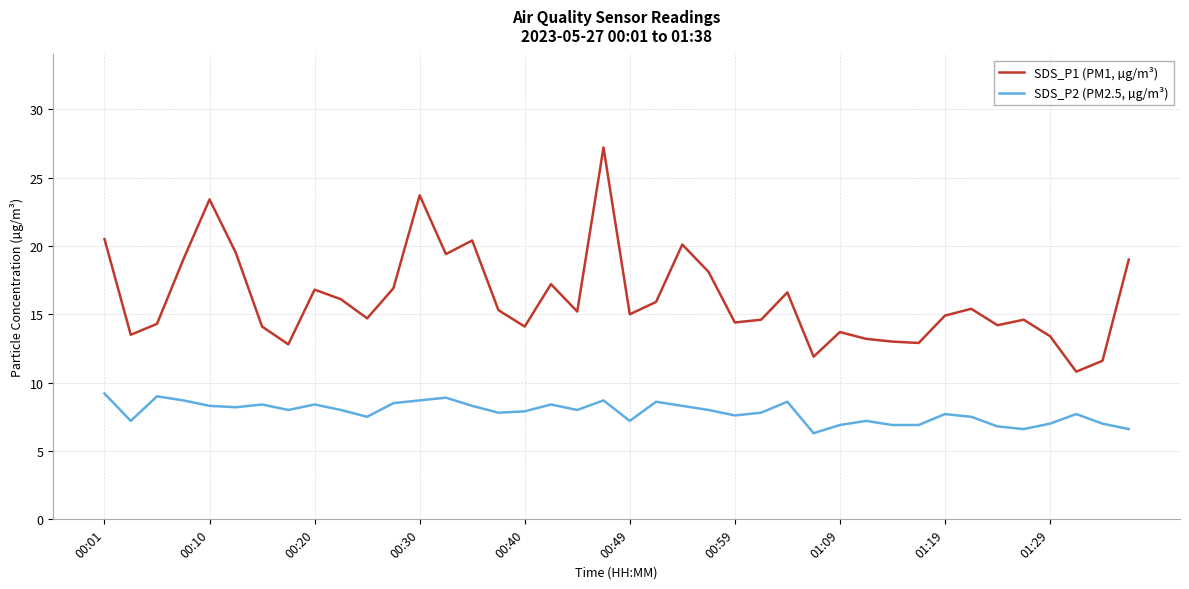

Which series has the largest range (max minus min)?

SDS_P1 (PM1, µg/m³)